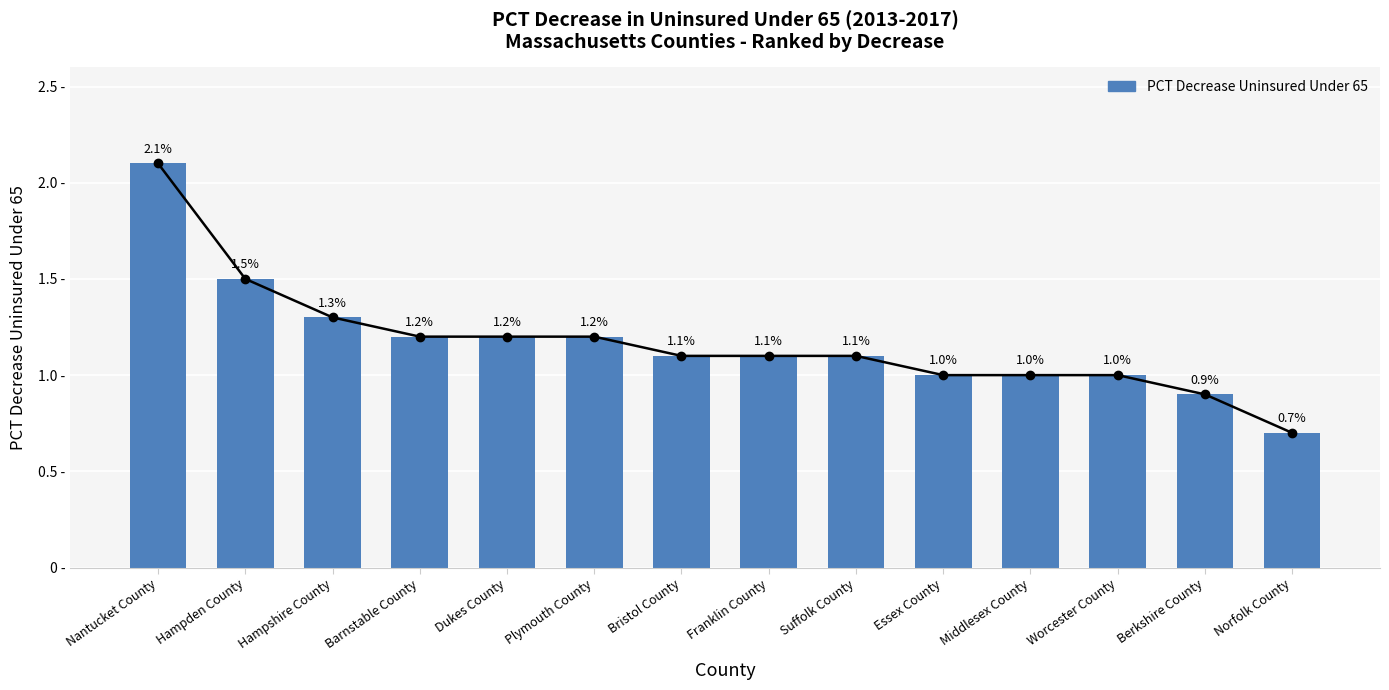

Are the bars horizontal?

No